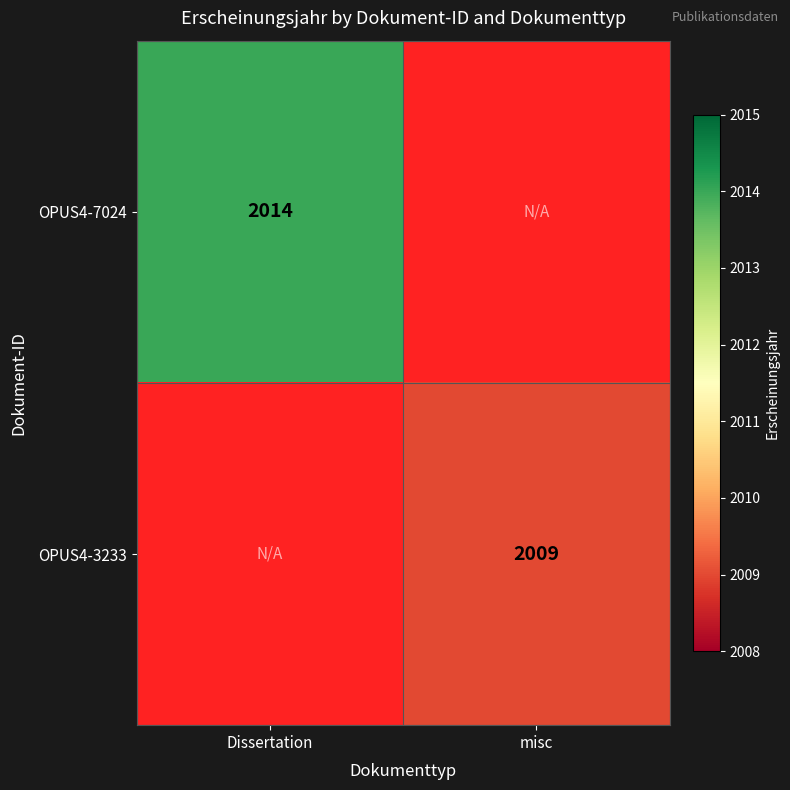

Which label corresponds to the largest value in the chart?

Dissertation